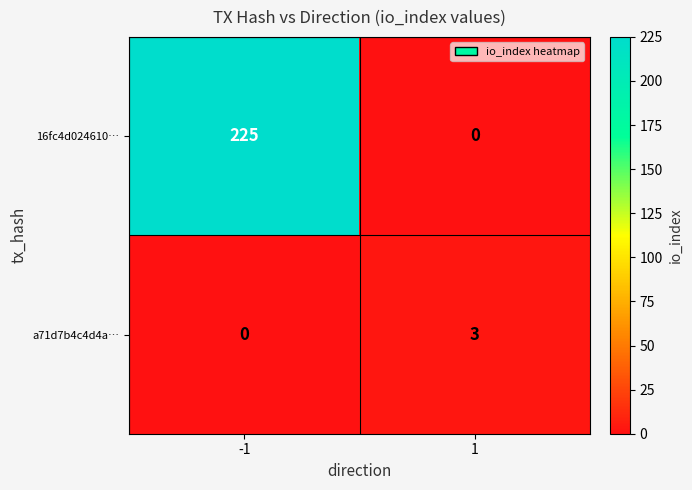

What is the difference between the maximum and minimum values in the a71d7b4c4d4a… series?

3